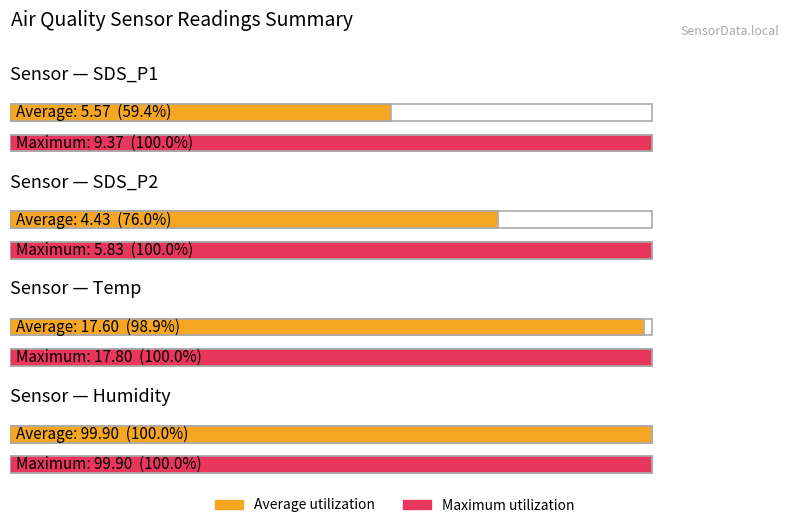

What is the value of the Average utilization bar at the 1st from the left?

5.6